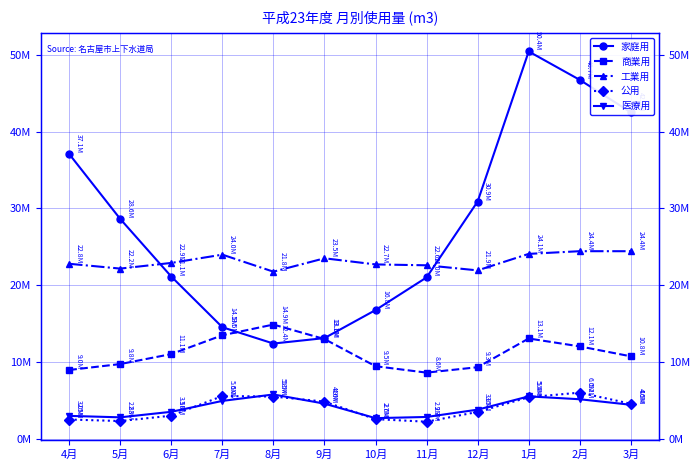

How many interior local valleys does the 工業用 series have?

3